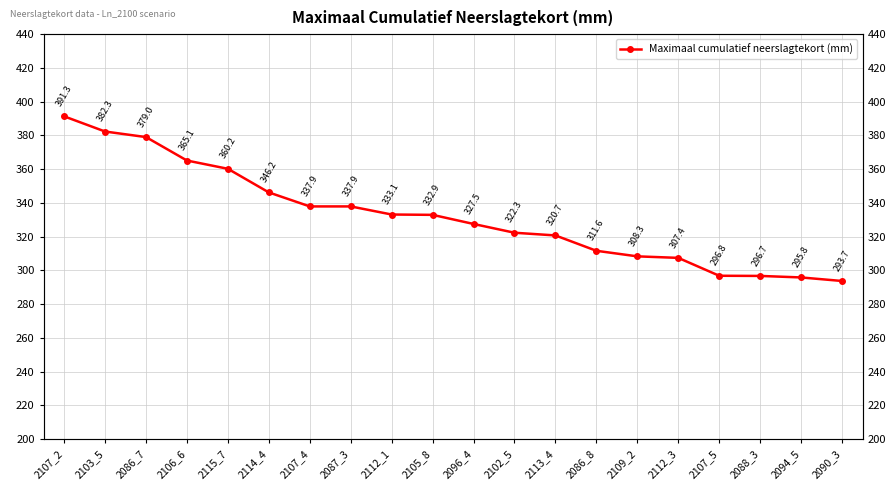

List the labels in order of value, smallest first.

2090_3, 2094_5, 2088_3, 2107_5, 2112_3, 2109_2, 2086_8, 2113_4, 2102_5, 2096_4, 2105_8, 2112_1, 2107_4, 2087_3, 2114_4, 2115_7, 2106_6, 2086_7, 2103_5, 2107_2